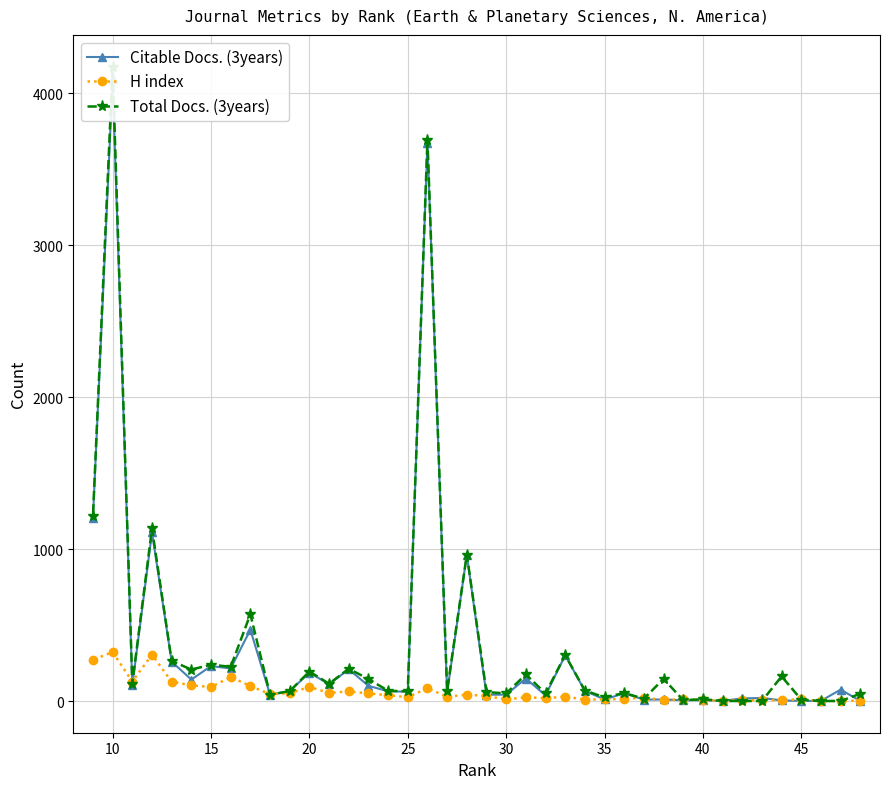

What is the highest value of the H index series?

322